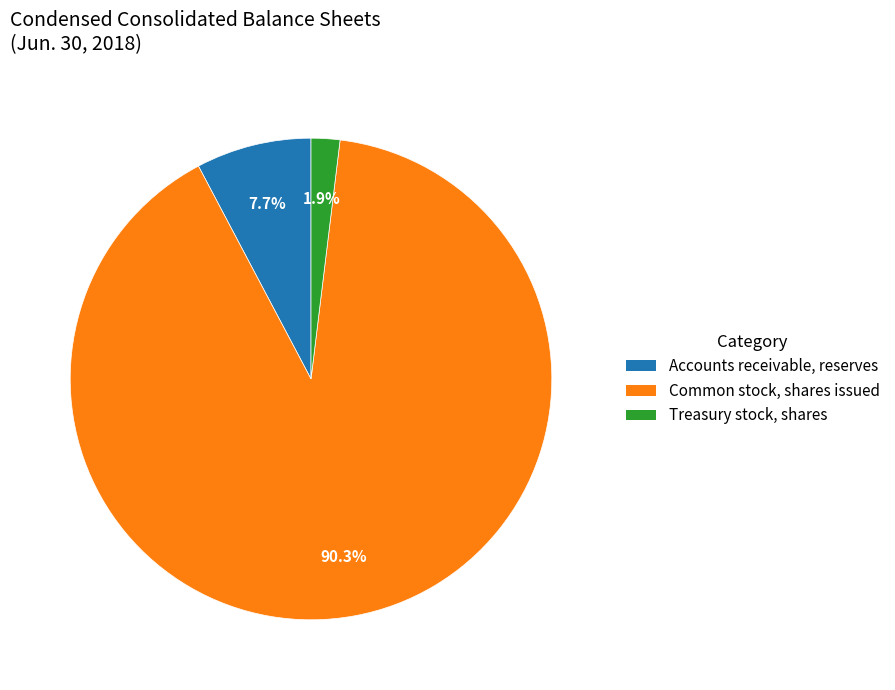

To the nearest percent, what percentage of the pie is Treasury stock, shares?

2%